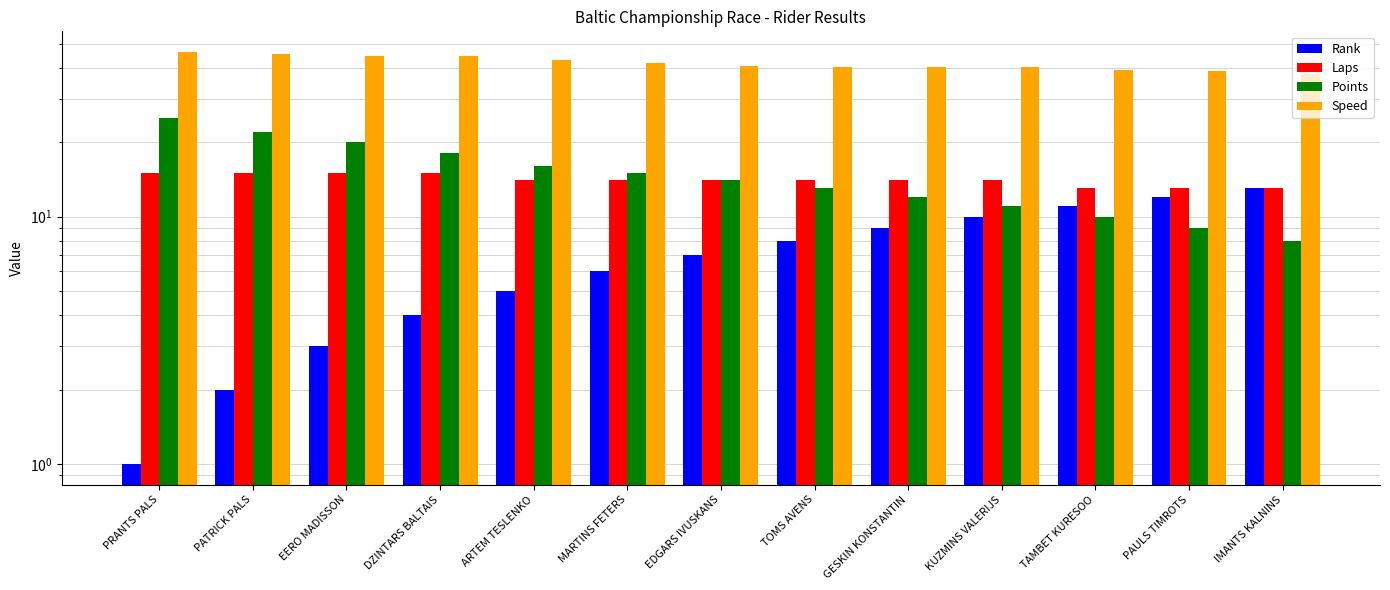

Which label corresponds to the smallest value in the chart?

PRANTS PALS